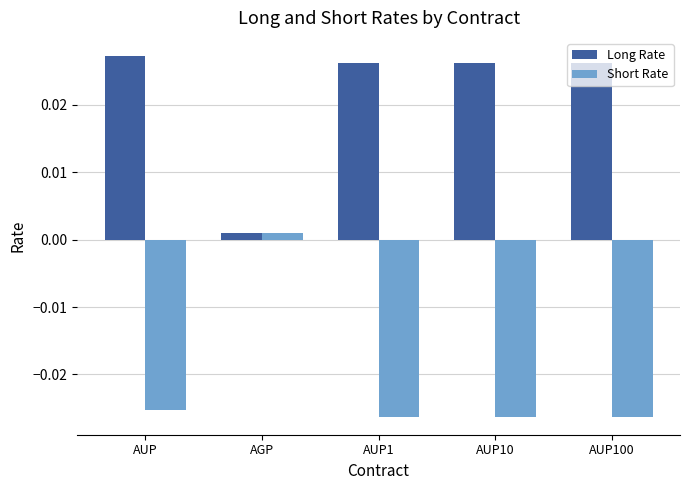

What is the sum of all Short Rate values?

-0.1